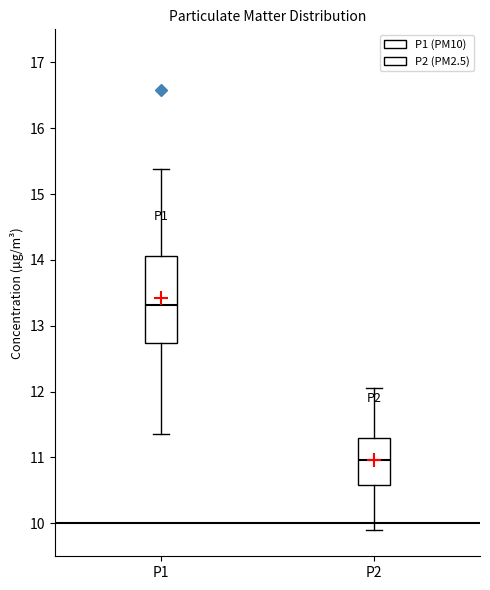

Where does the median line of the box for P1 sit on the y-axis? The values are not printed on the chart, so give them approximately, as read against the axis.

13.3